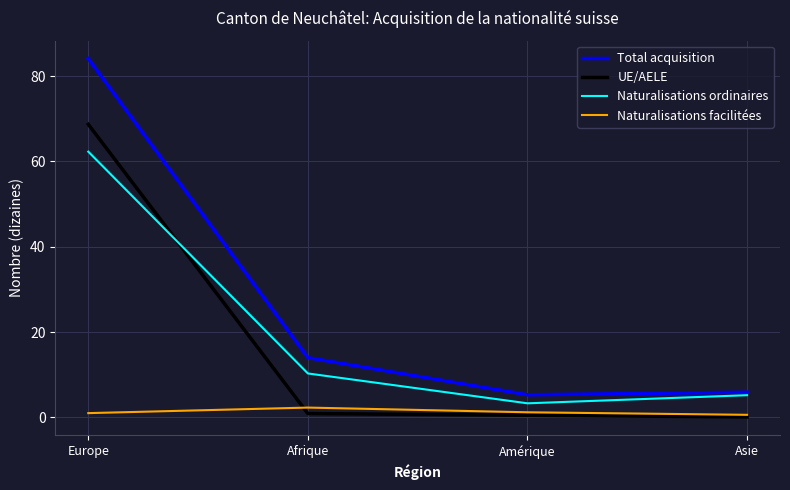

What is the difference between the maximum and minimum values in the Naturalisations facilitées series?

1.7